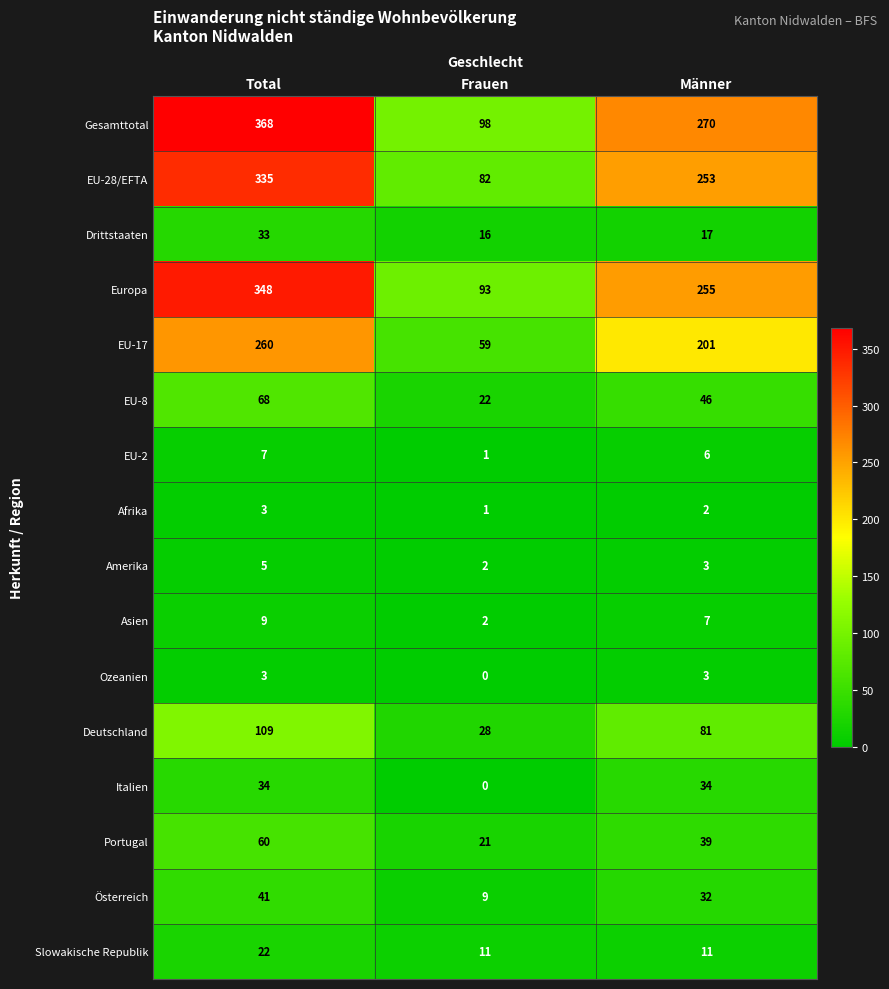

What is the sum of all Italien values?

68